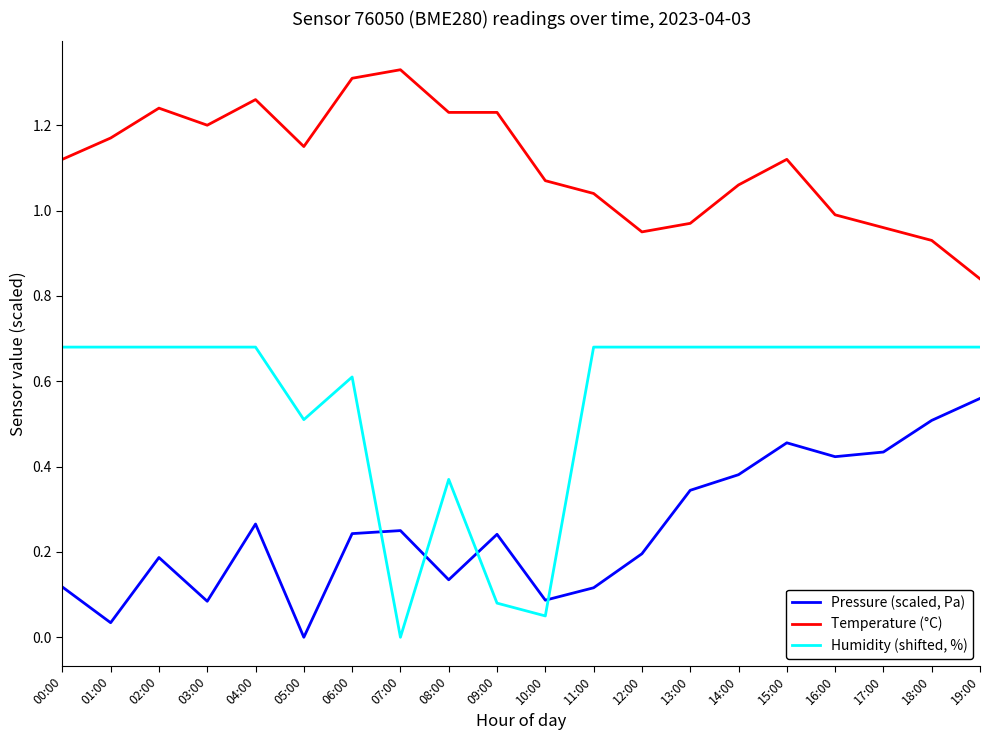

True or false: Temperature (°C) and Humidity (shifted, %) cross at least once.

False